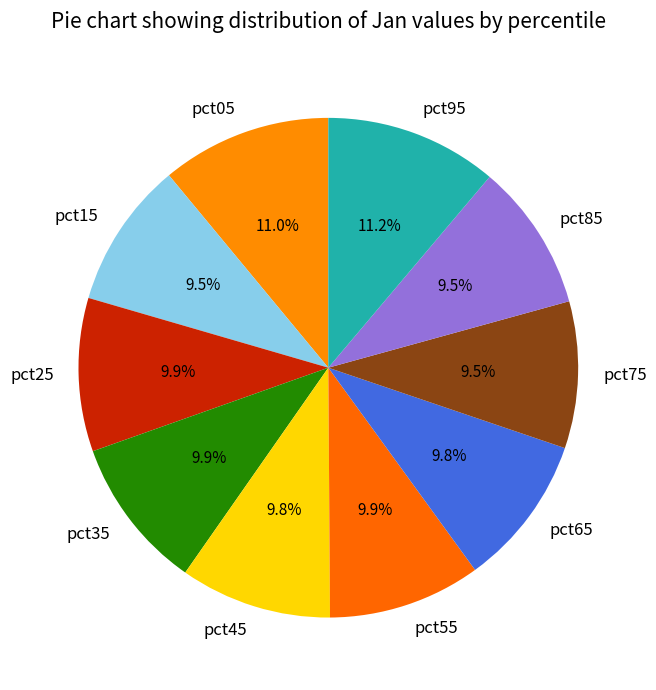

Between pct05 and pct55, which is larger?

pct05